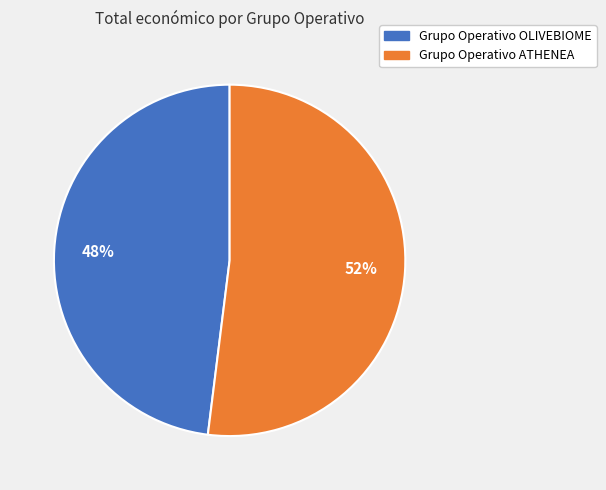

To the nearest percent, what is the average slice percentage?

50%